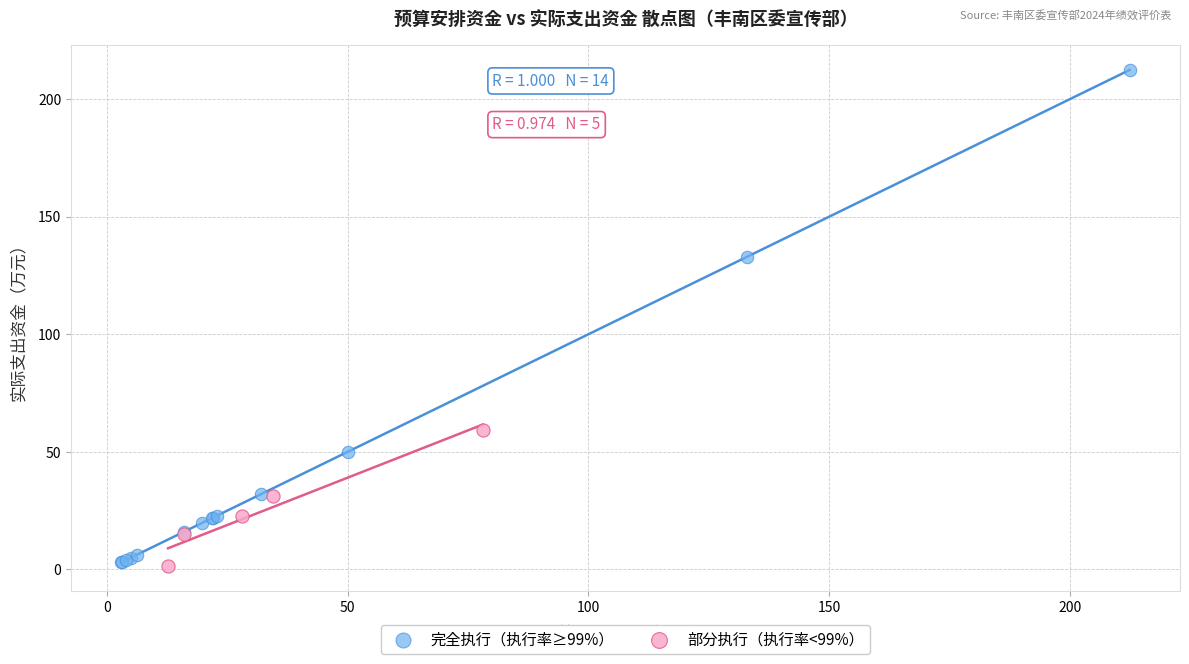

Which series has the largest Y range (max minus min)?

完全执行（执行率≥99%）